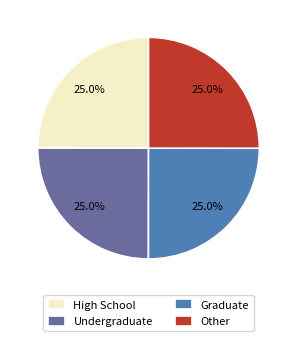

What is the total percentage of High School and Undergraduate?

50.0%